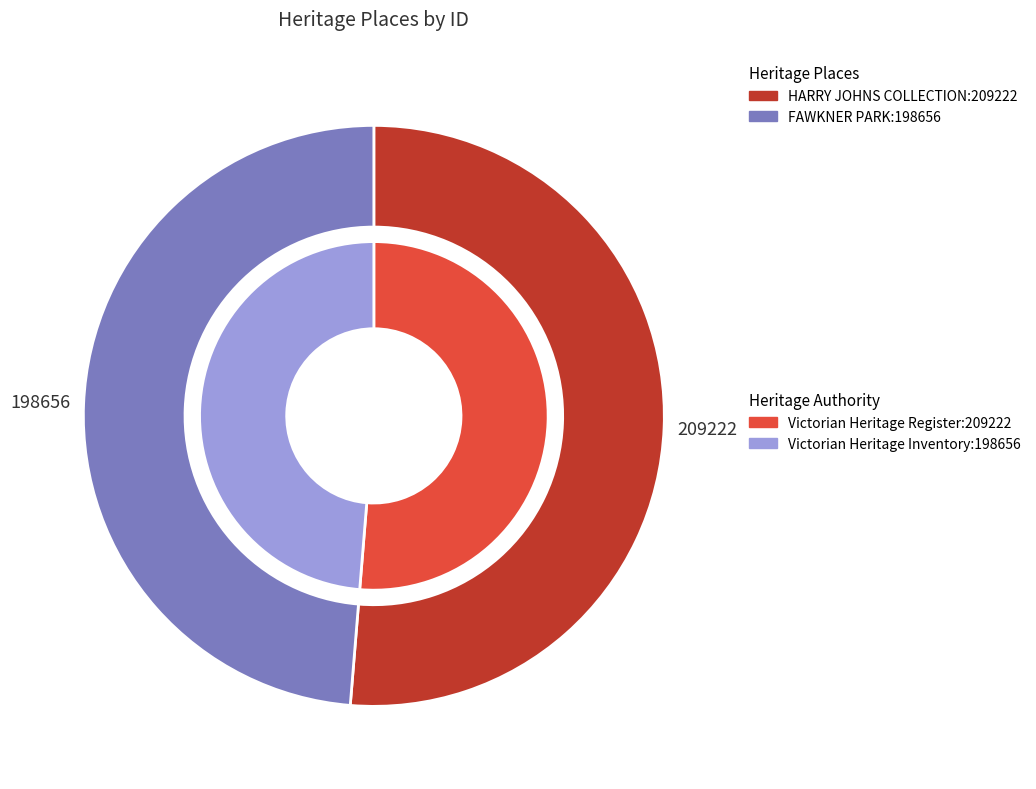

To the nearest percent, what percentage of the pie is HARRY JOHNS COLLECTION?

51%